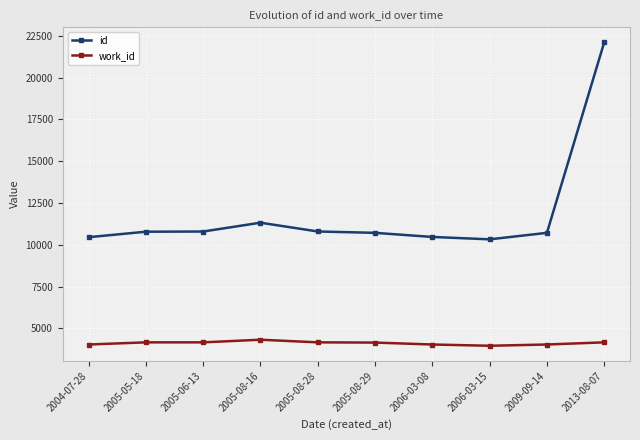

Which series has the widest spread of values?

id